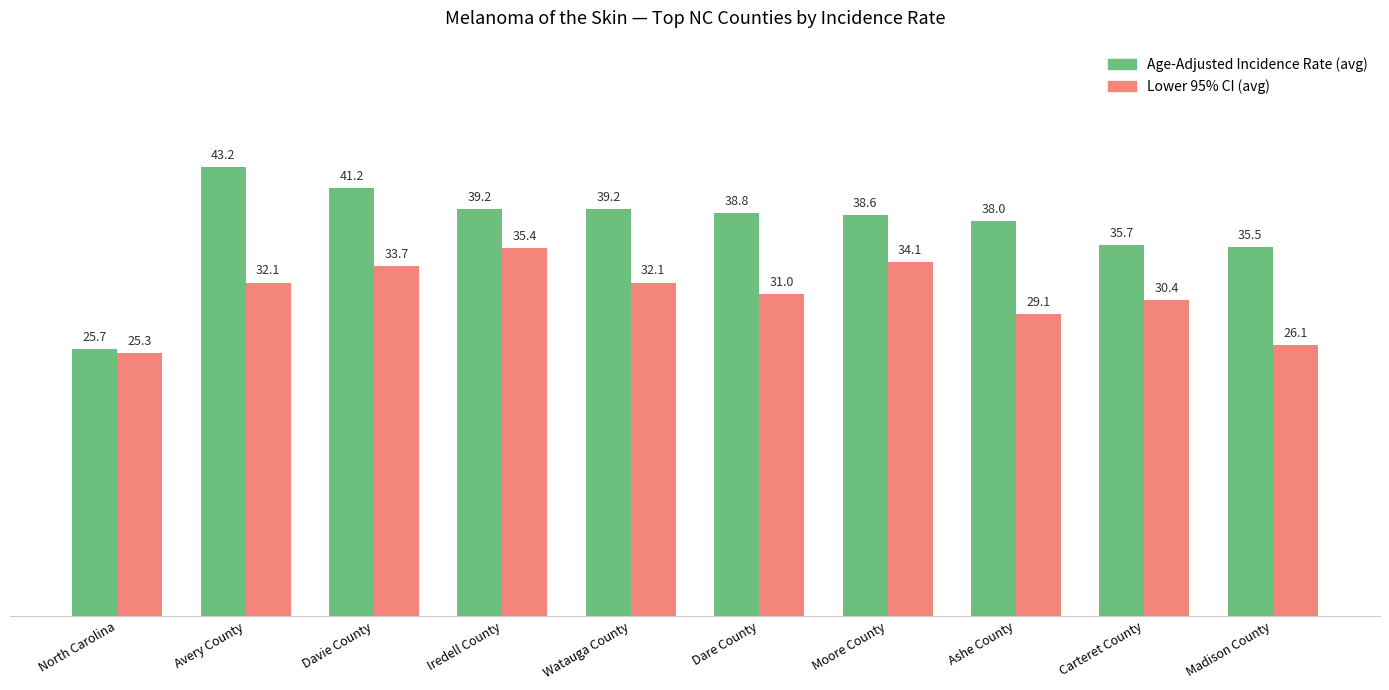

What is the total value across all series at Dare County?

69.8